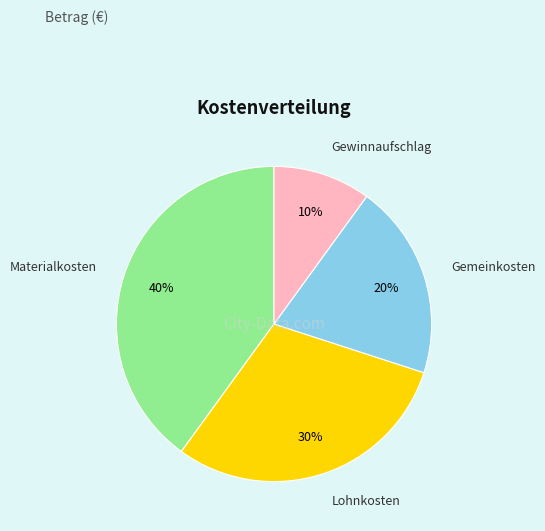

True or false: Gemeinkosten accounts for 27% of the total.

False